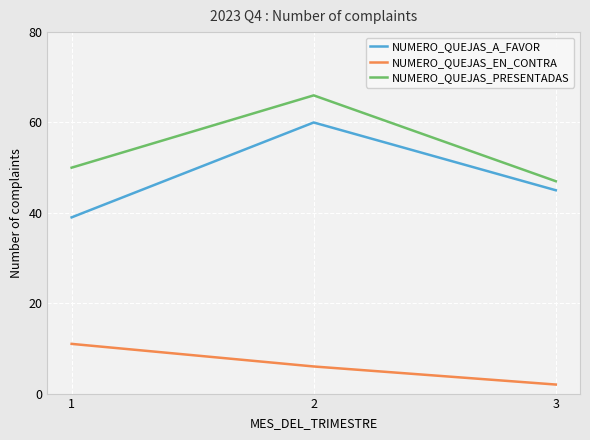

At which category is the sum across all series the highest?

2